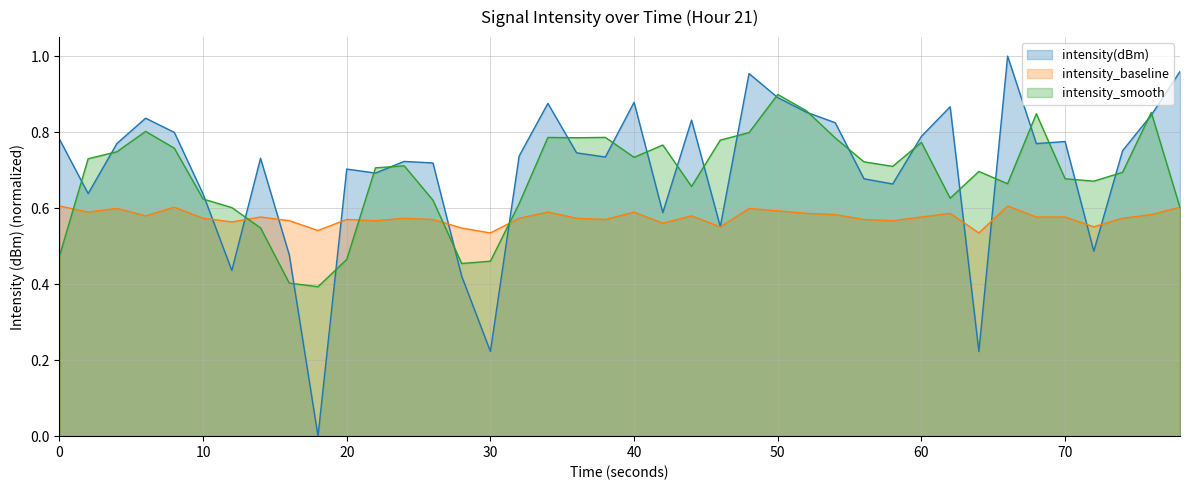

Rank the series by their maximum value, from highest to lowest.

intensity(dBm), intensity_smooth, intensity_baseline